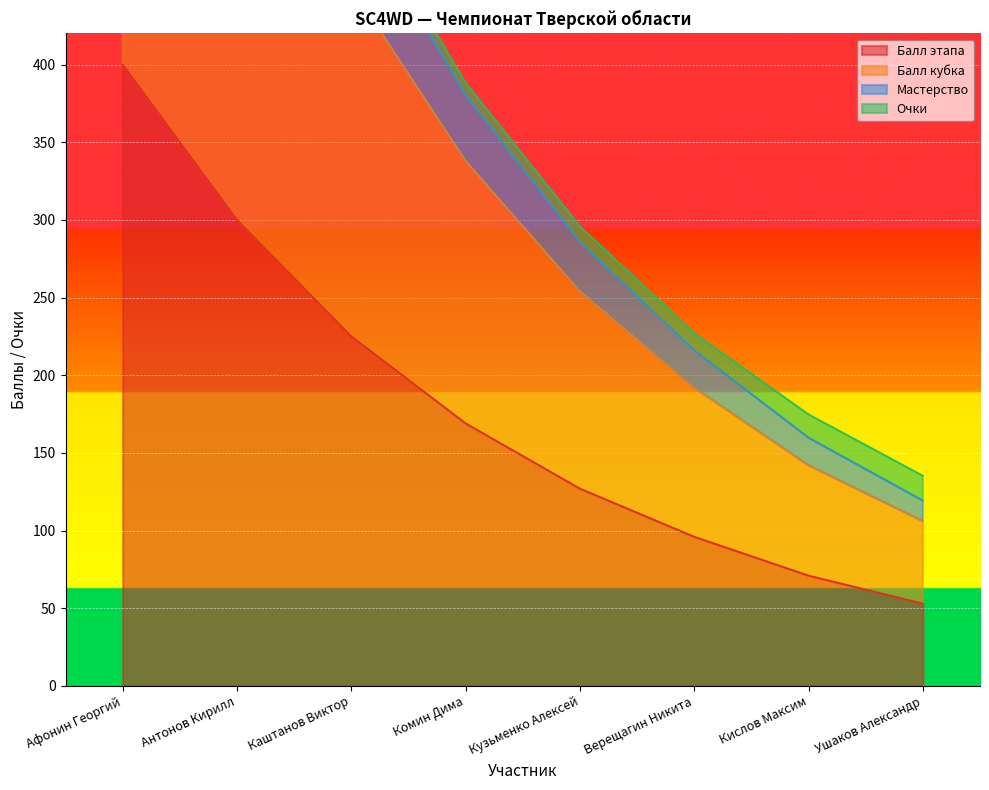

What is the lowest value of the Балл кубка series?

106.0